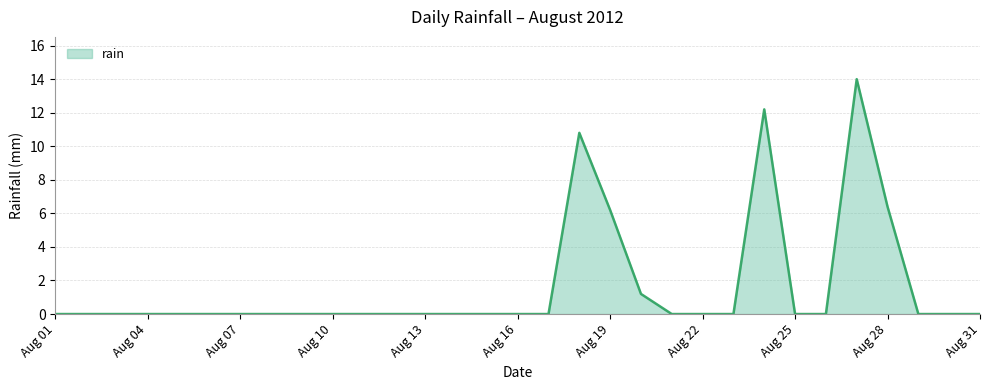

What is the greatest value displayed?

14.0